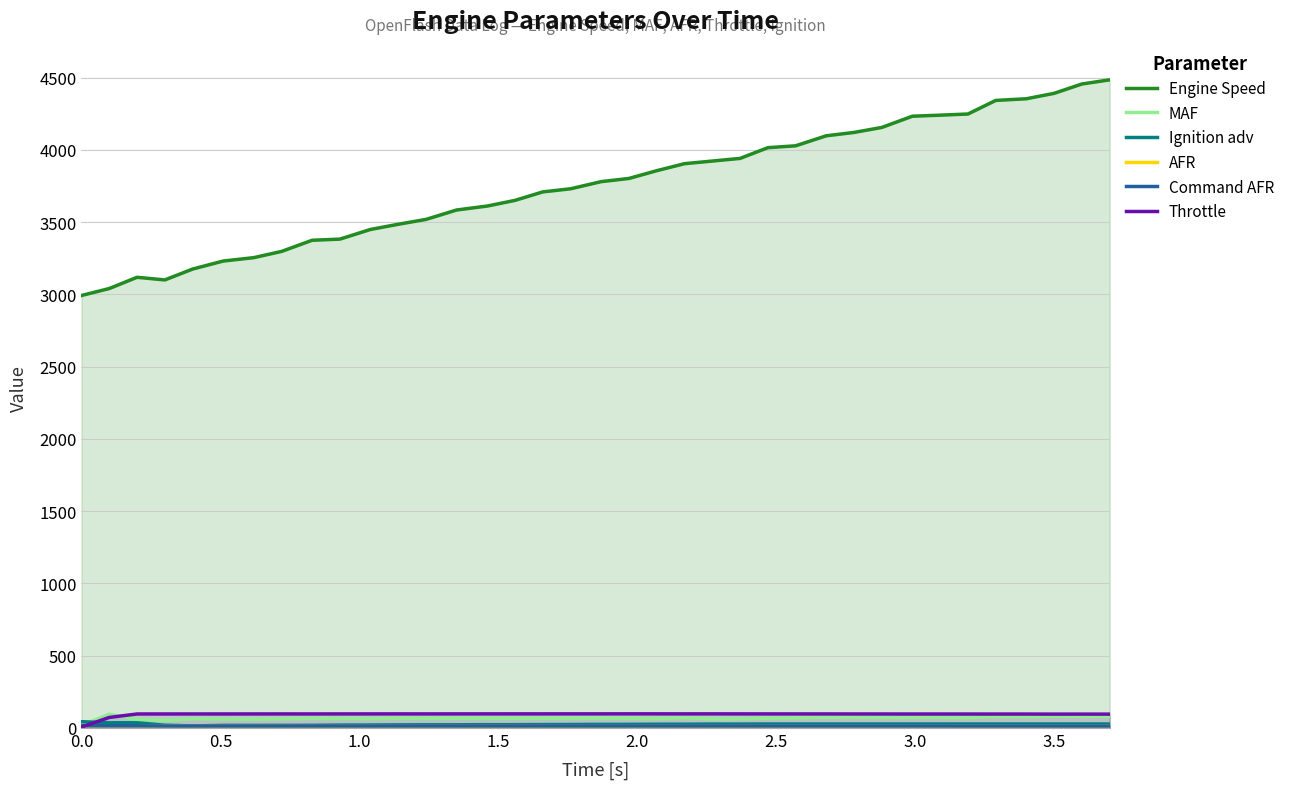

True or false: MAF has more than 2 points higher than both neighbors.

True